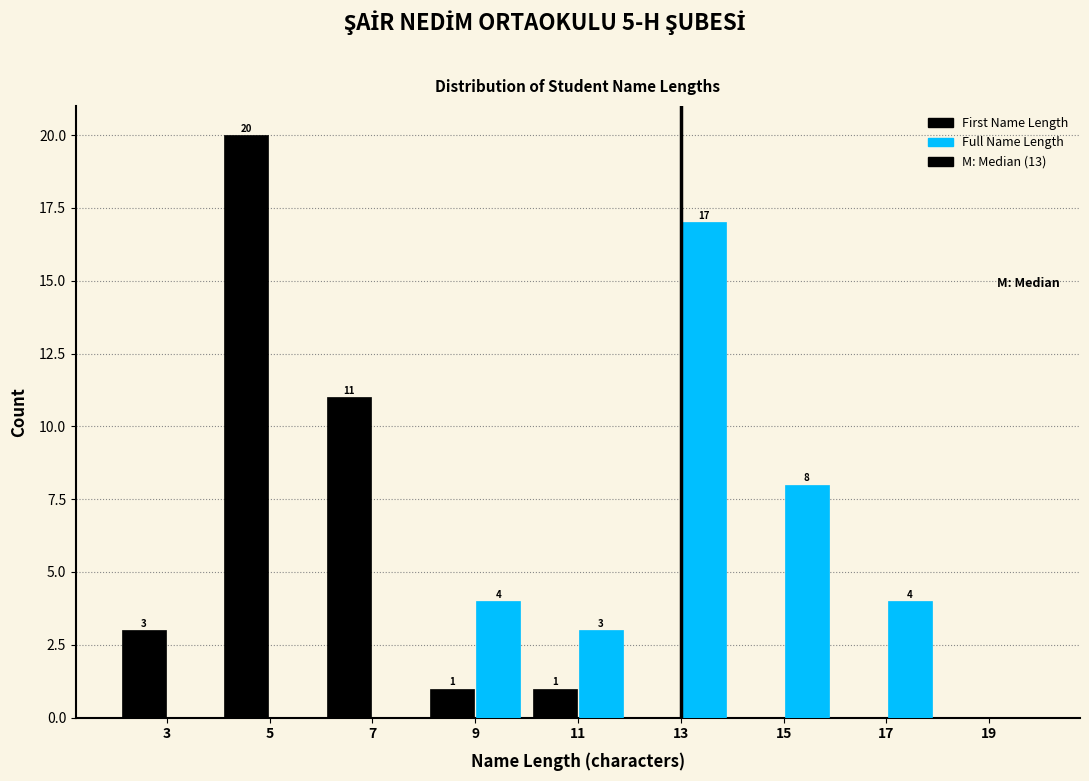

In the Full Name Length series, which range on the x-axis has the tallest bar?

12 to 14